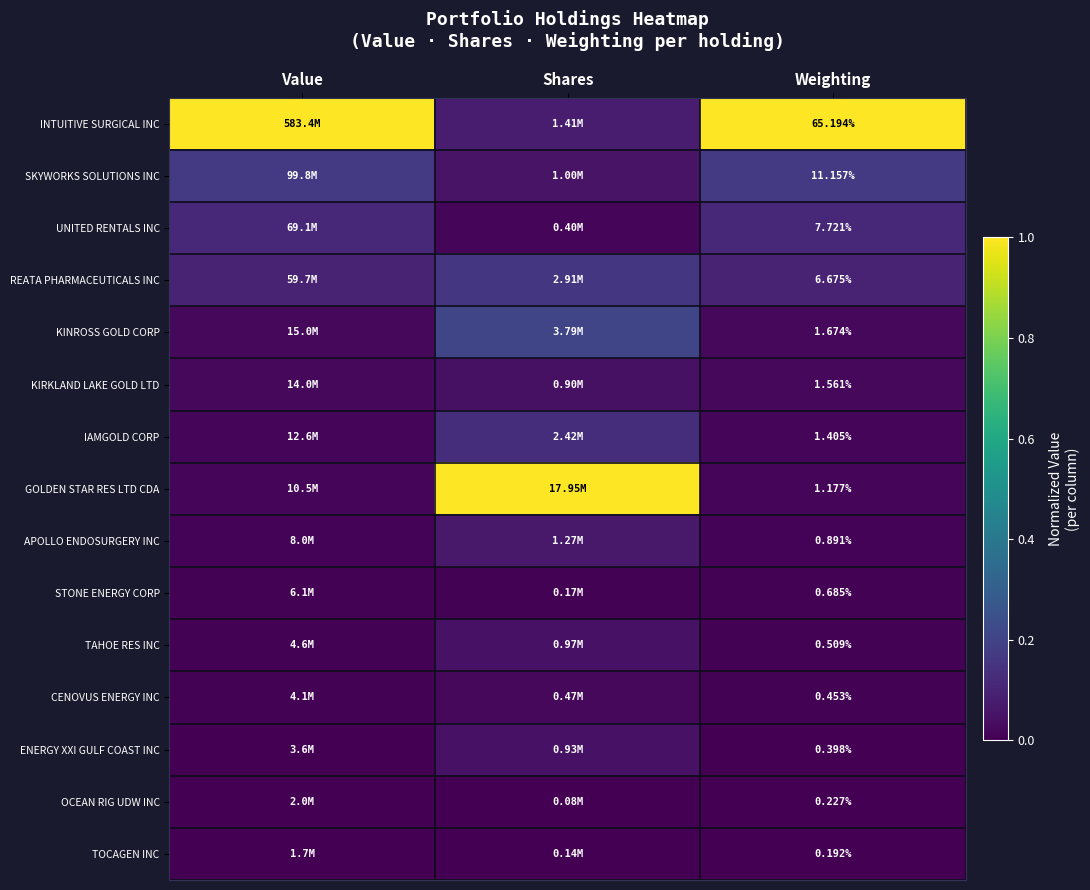

Is the value of INTUITIVE SURGICAL INC at Weighting greater than the value of APOLLO ENDOSURGERY INC at Weighting?

Yes